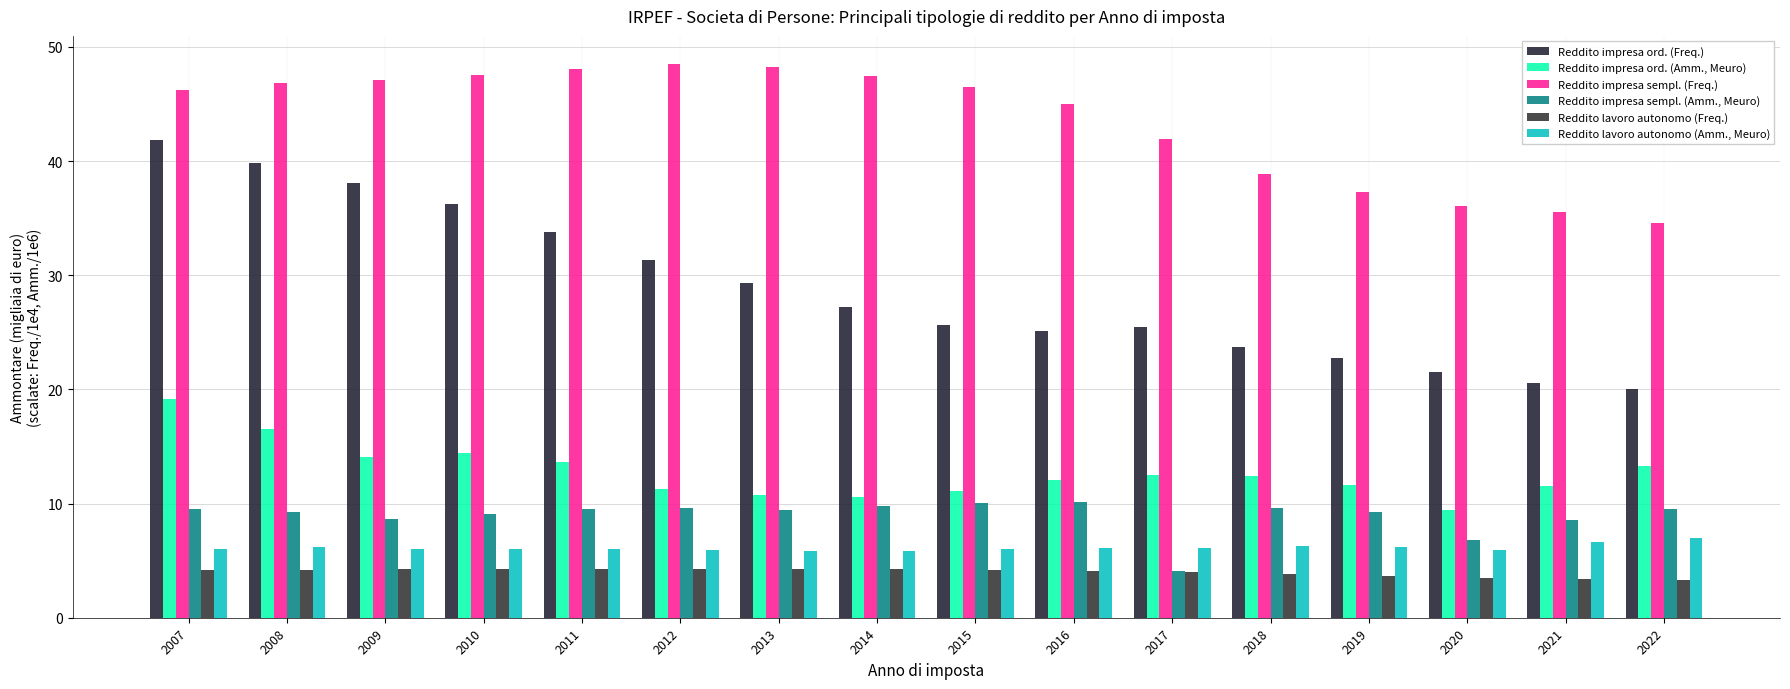

How many series are shown in this chart?

6